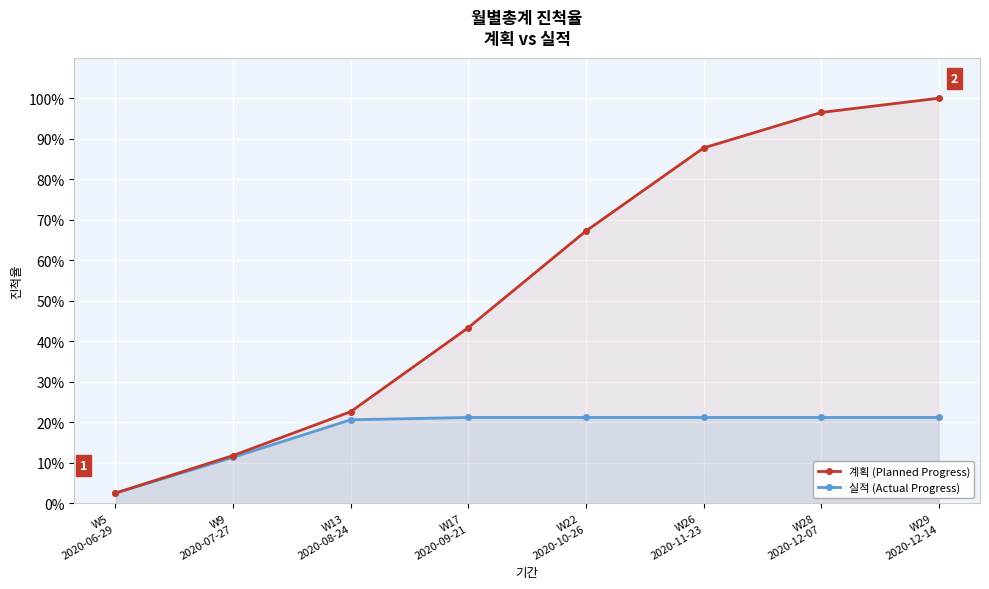

What is the total value across all series at W29
2020-12-14?

1.2